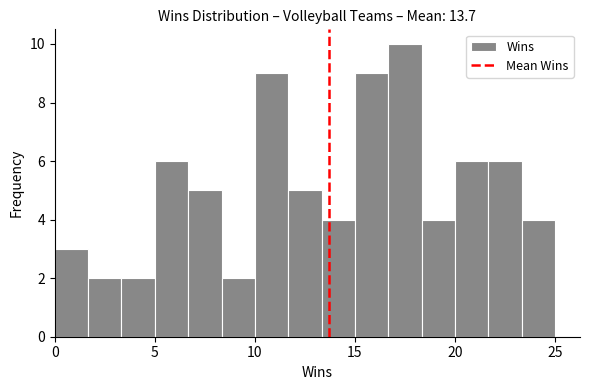

Read against the x-axis, roughly where is the centre of the tallest bar?

17.5